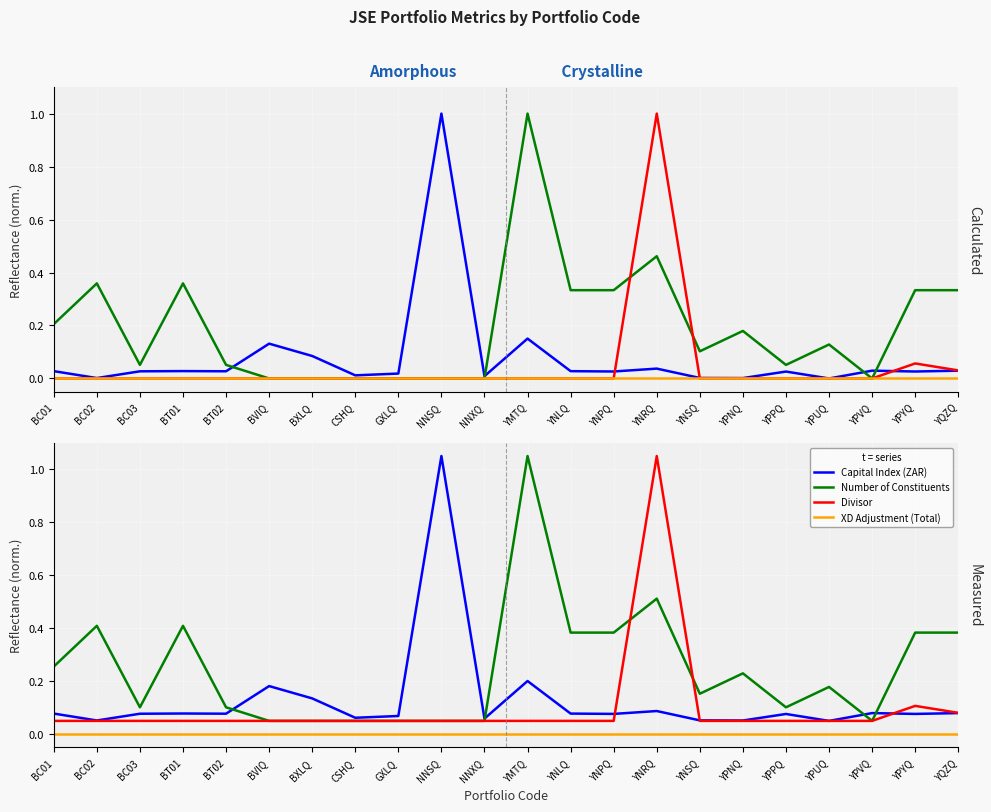

Rank the series by their maximum value, from highest to lowest.

Capital Index (ZAR), Number of Constituents, Divisor, XD Adjustment (Total)